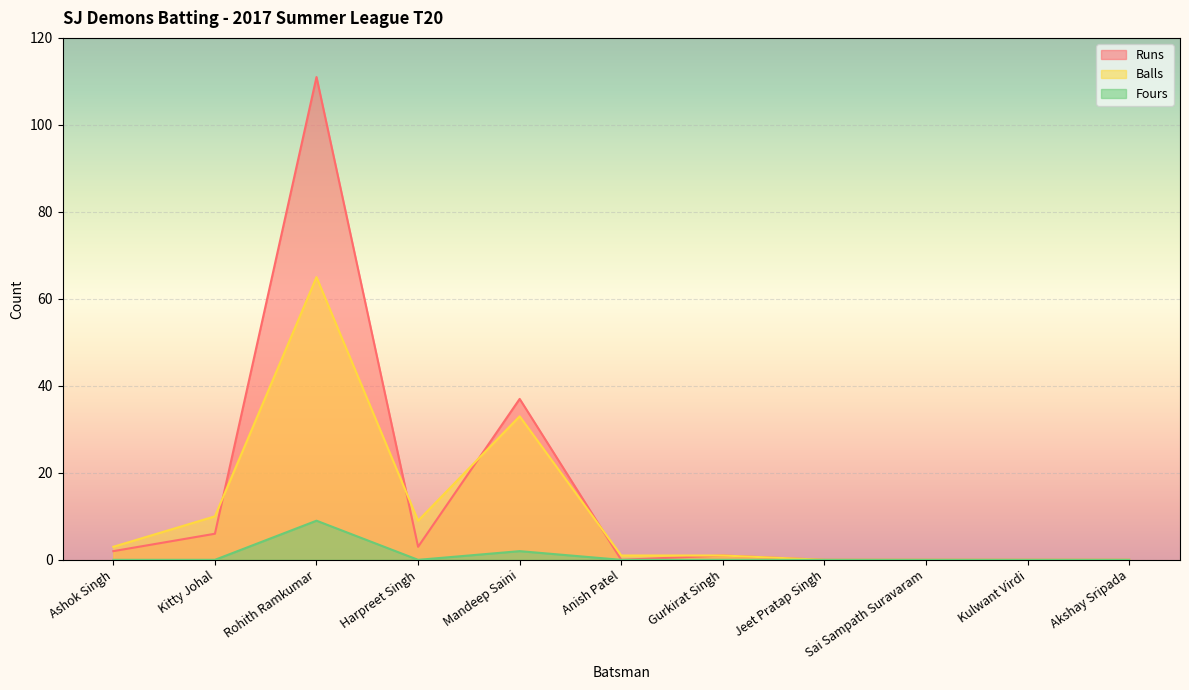

Is it true that Fours equals -3 at Sai Sampath Suravaram?

False